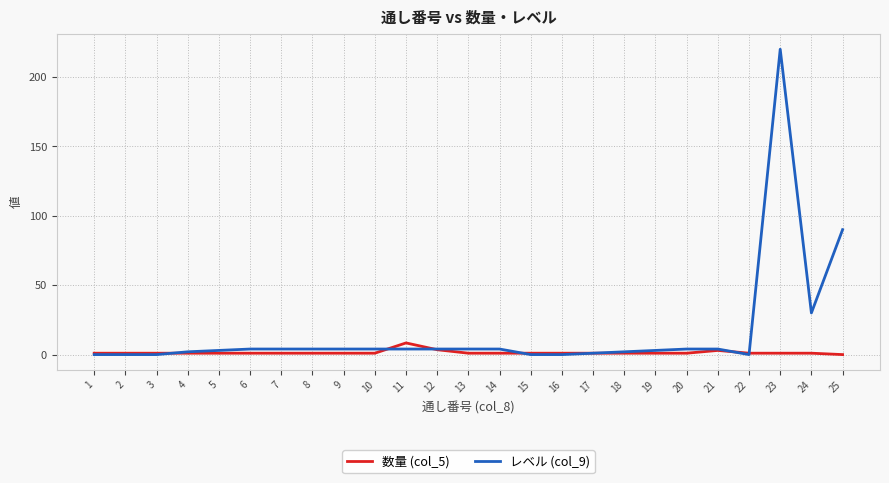

The value of 数量 (col_5) at 20 is 1.0. True or false?

True